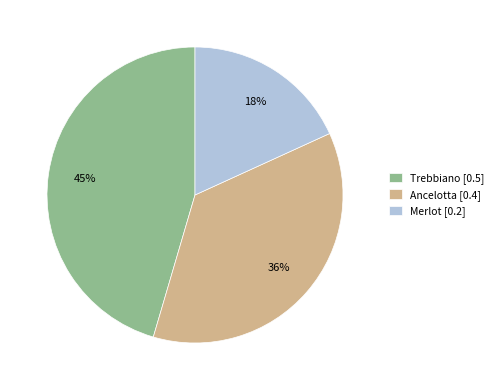

Rank the categories by value from lowest to highest.

Merlot, Ancelotta, Trebbiano